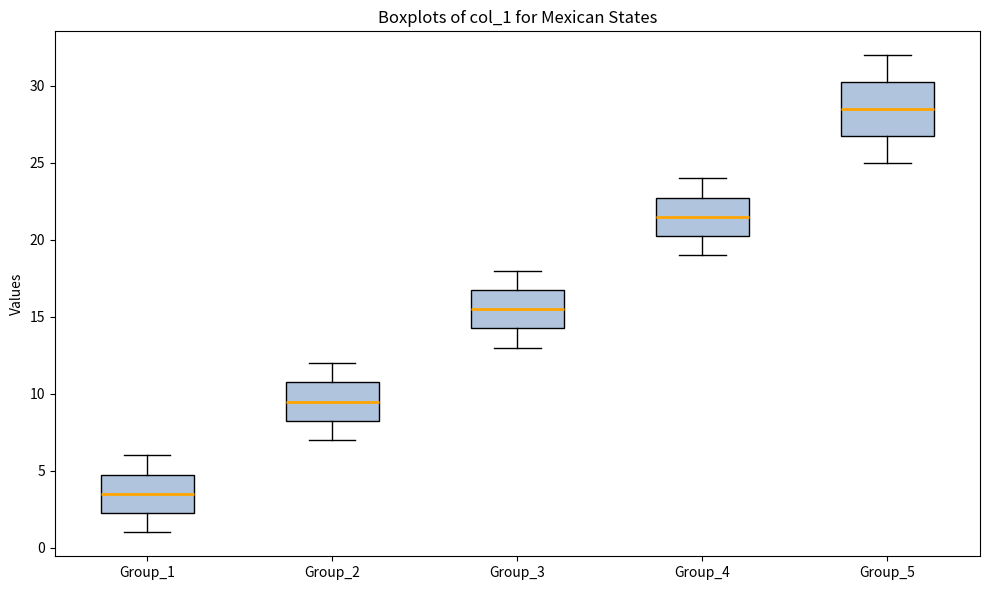

Which box's median line is the highest?

Group_5